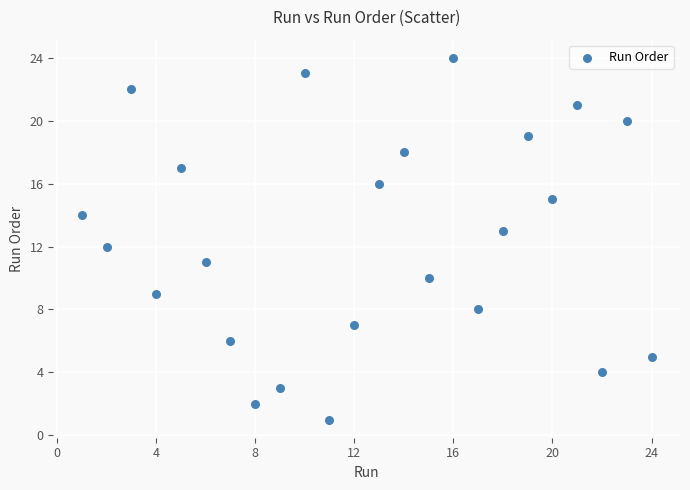

What is the range of X values (max minus min)?

23